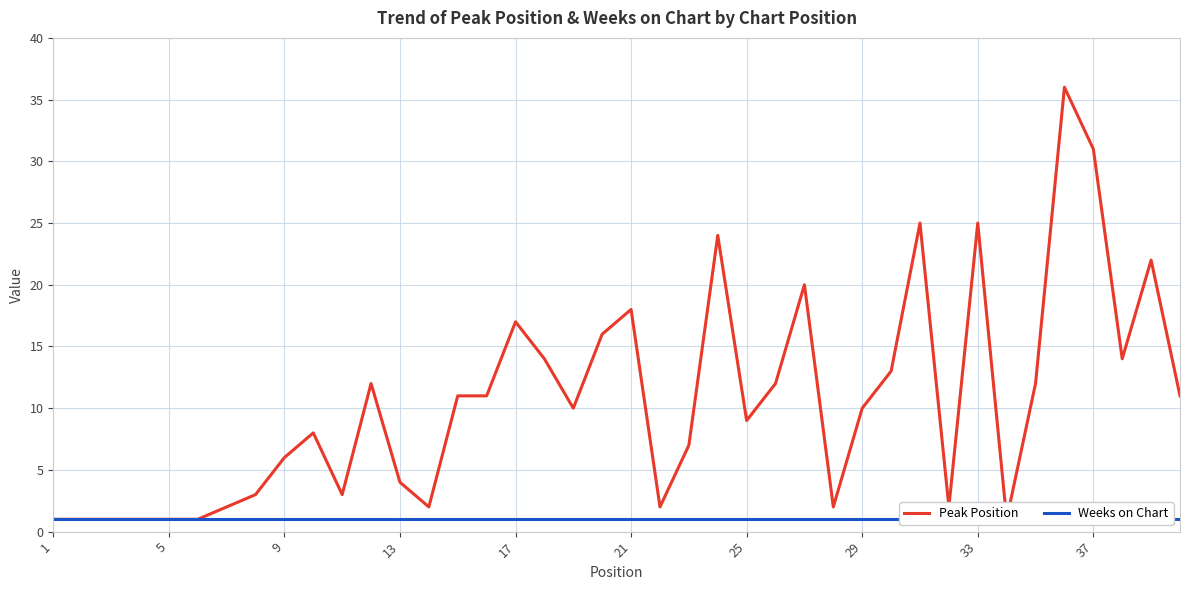

How many lines are shown in the chart?

2